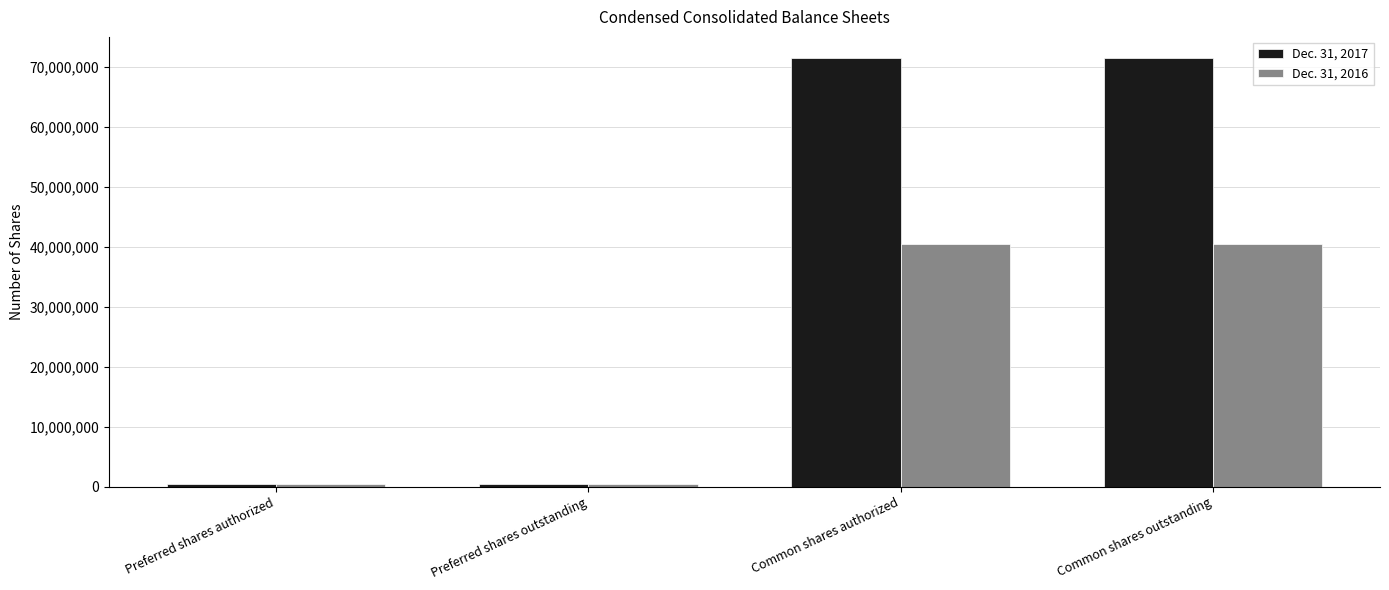

How many distinct data groups are displayed?

2